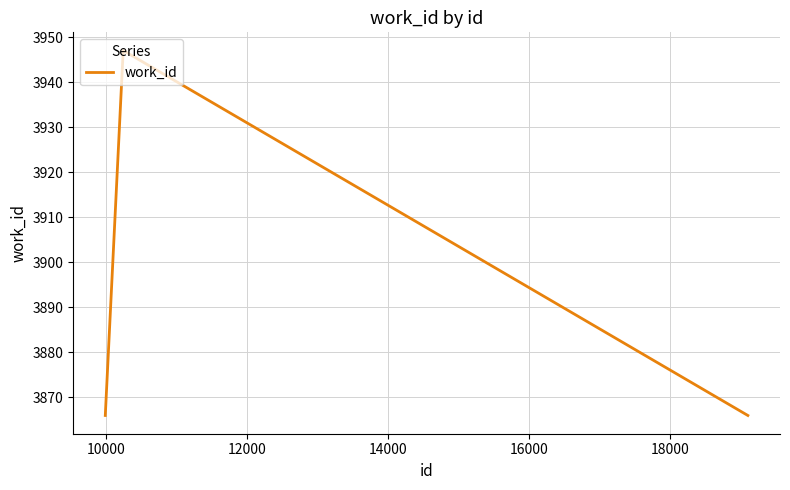

True or false: the data has more than 2 interior local peaks.

False